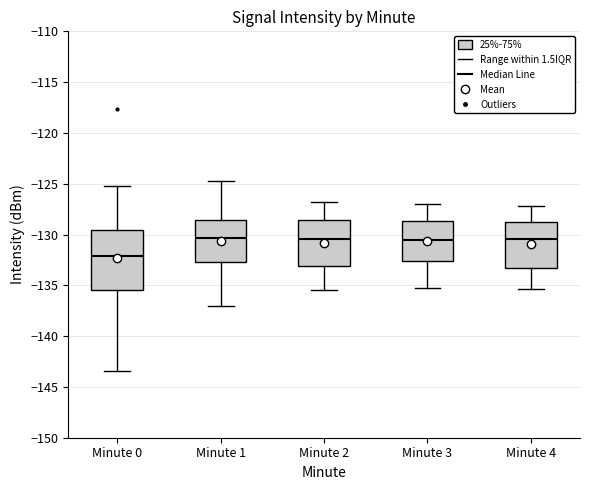

Where does the median line of the box for Minute 0 sit on the y-axis? The values are not printed on the chart, so give them approximately, as read against the axis.

-132.0